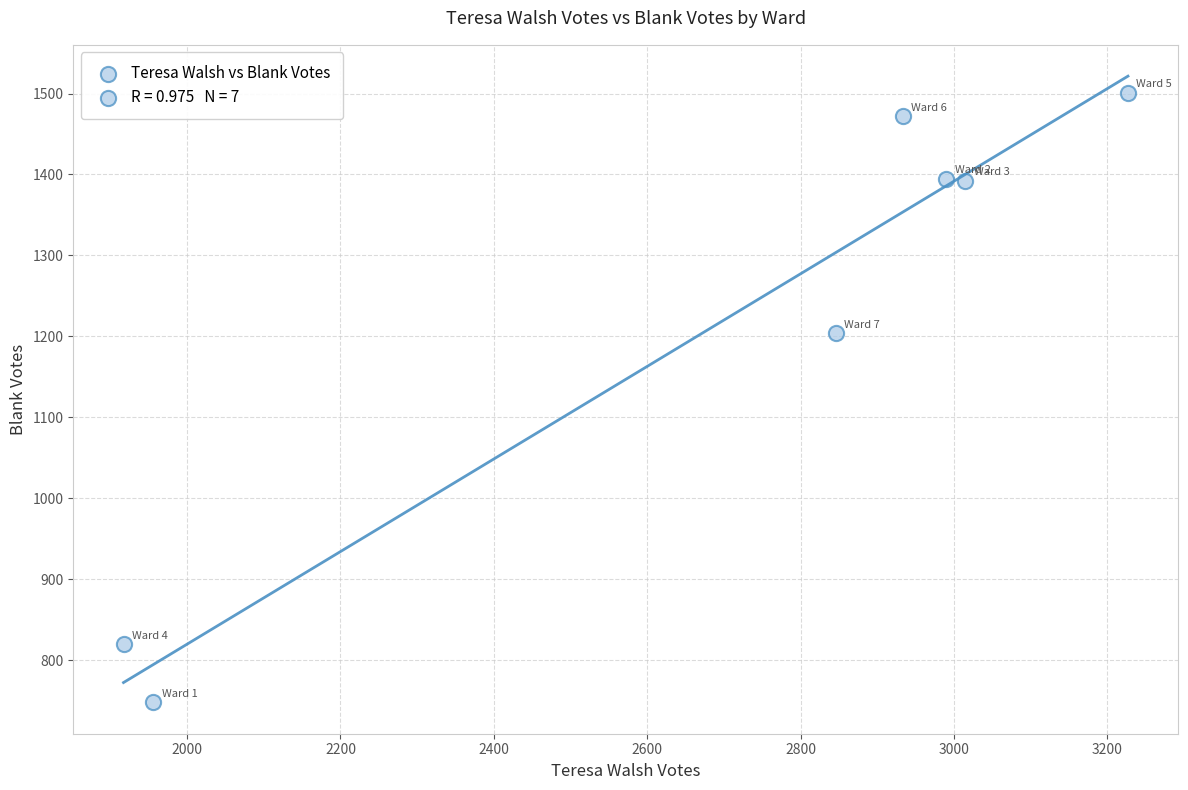

What Y value in the scatter plot is closest to 1124?

1204